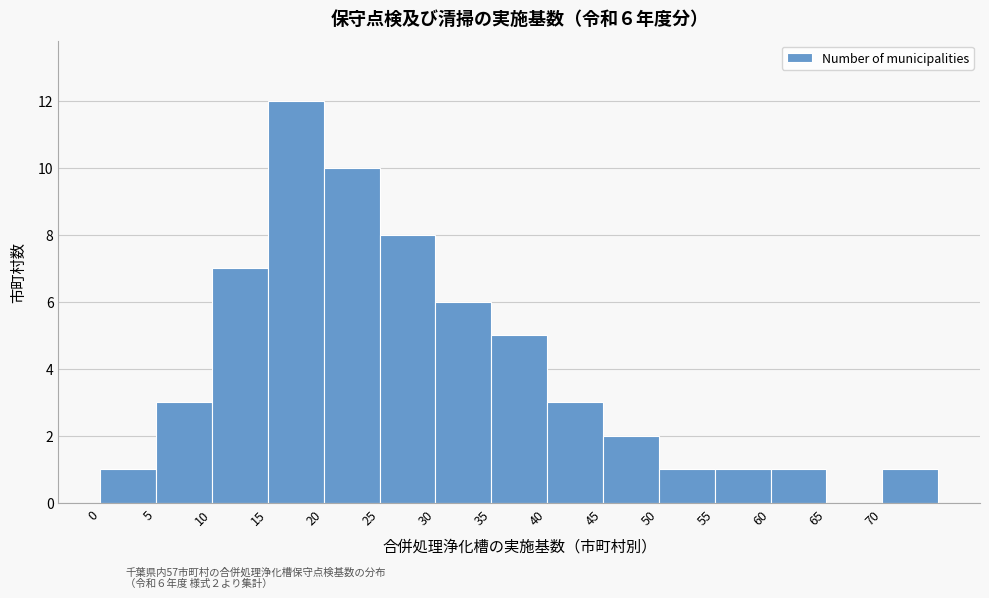

Over which range of the x-axis is the bar tallest?

15 to 20